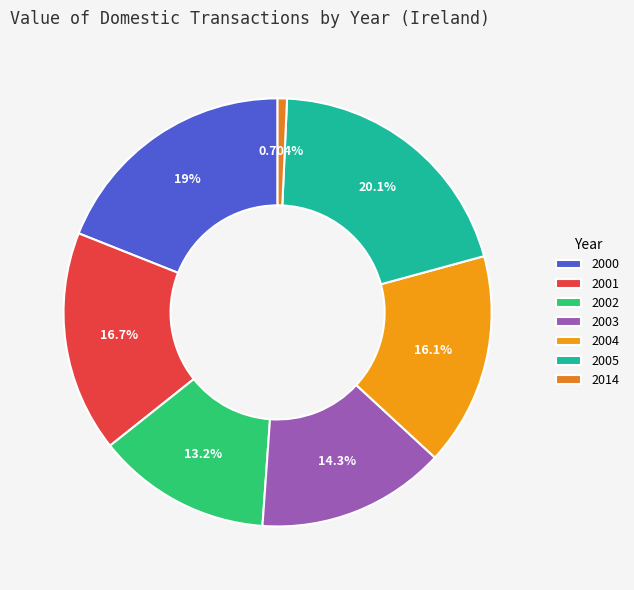

Rank the categories by value from highest to lowest.

2005, 2000, 2001, 2004, 2003, 2002, 2014